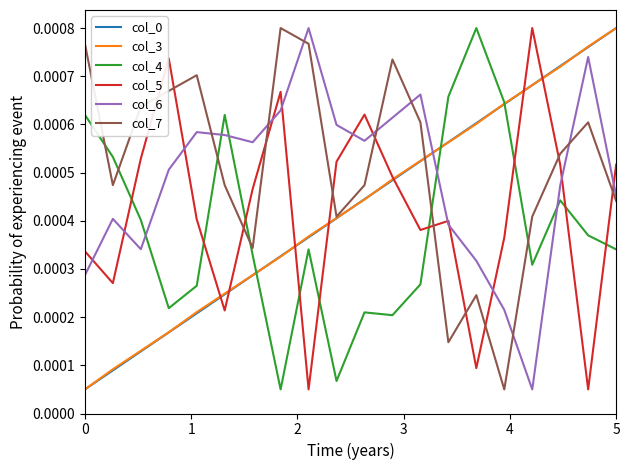

True or false: col_4 and col_7 cross at least once.

True